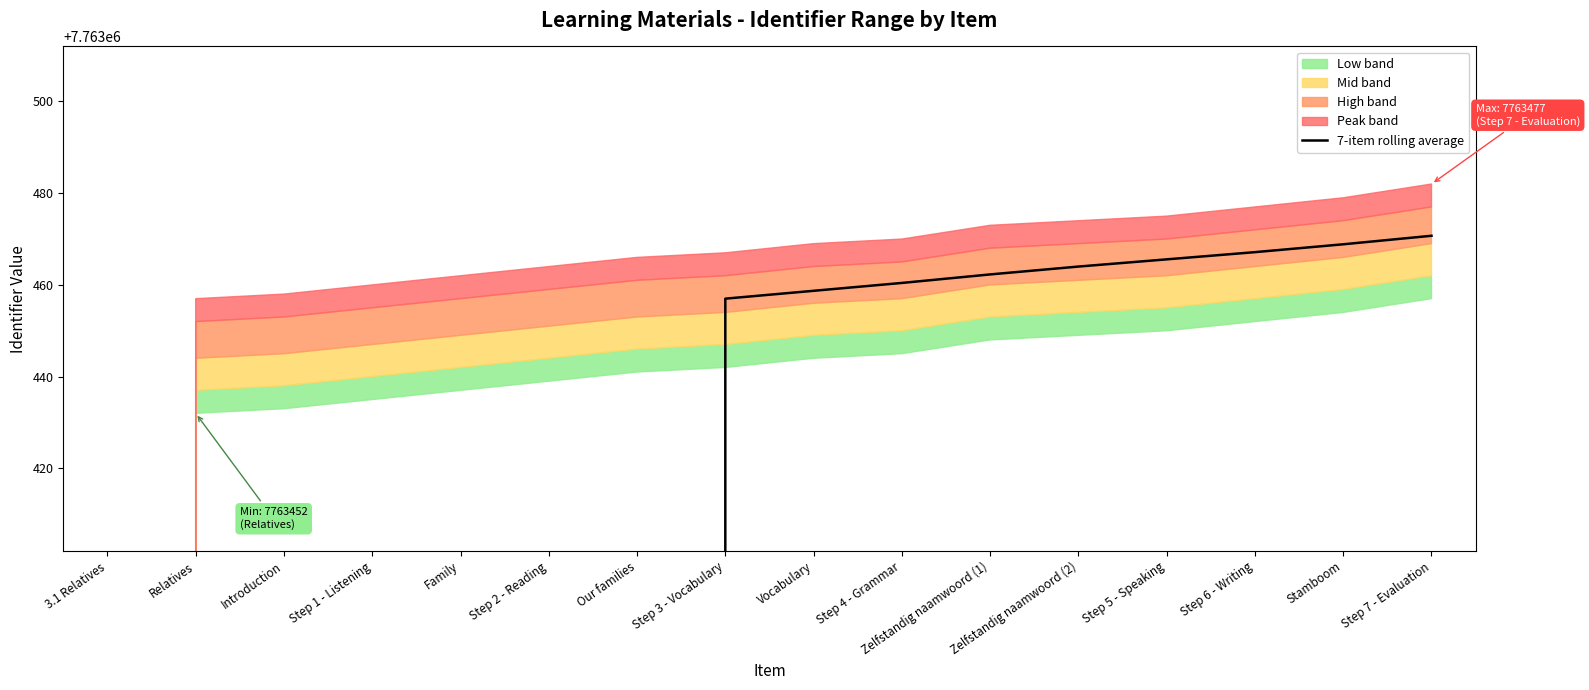

True or false: the data has more than 1 interior local peaks.

False